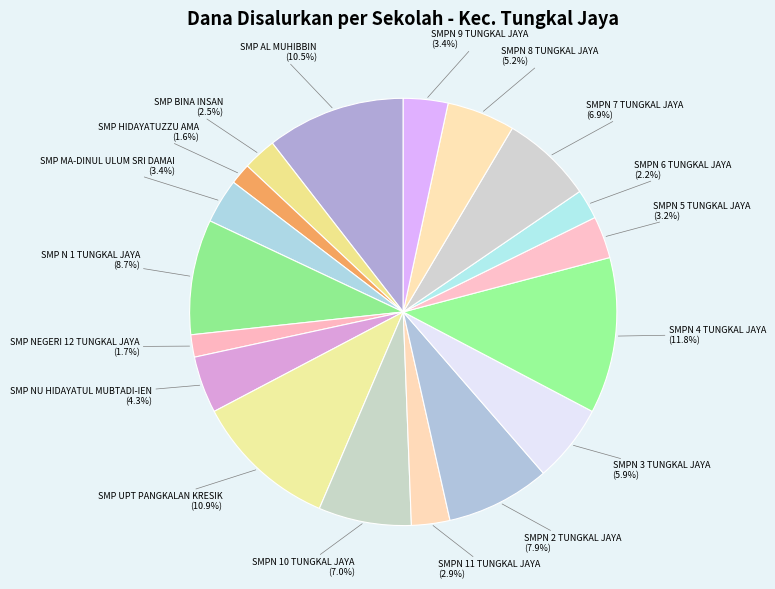

How many slices are in this pie chart?

18